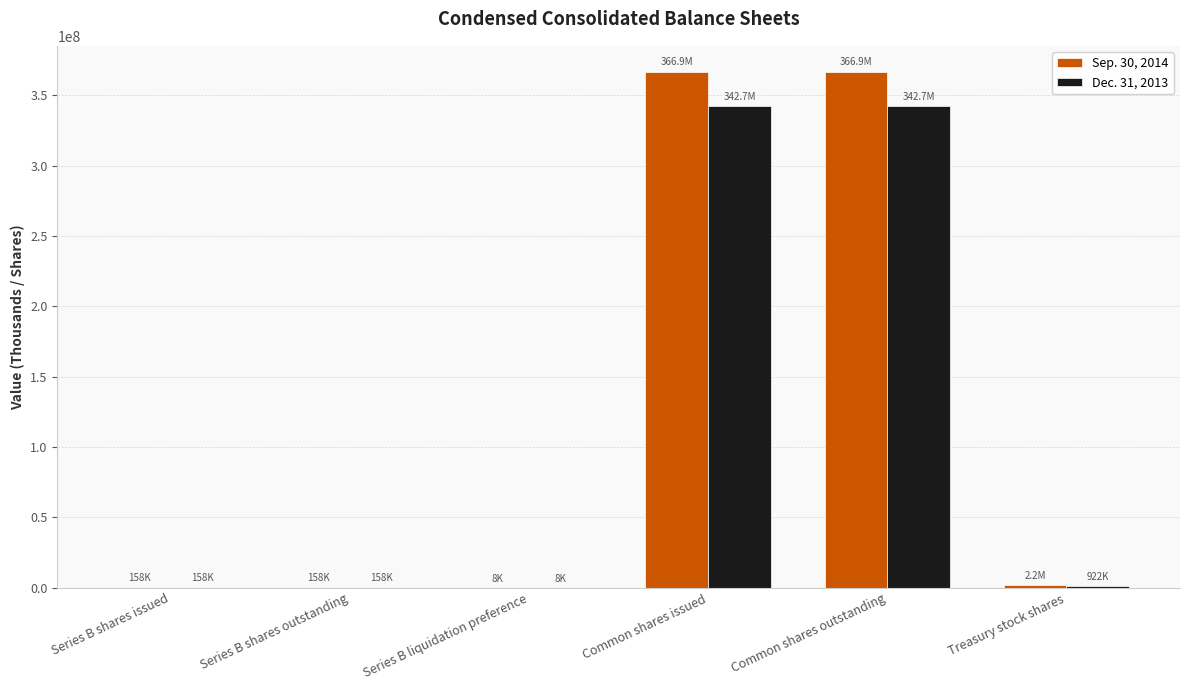

The Sep. 30, 2014 series shows 127434241 at Common shares issued. True or false?

False